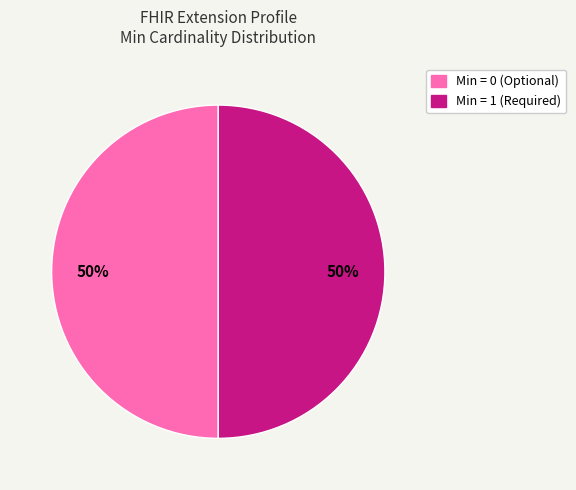

How many segments does this pie chart have?

2